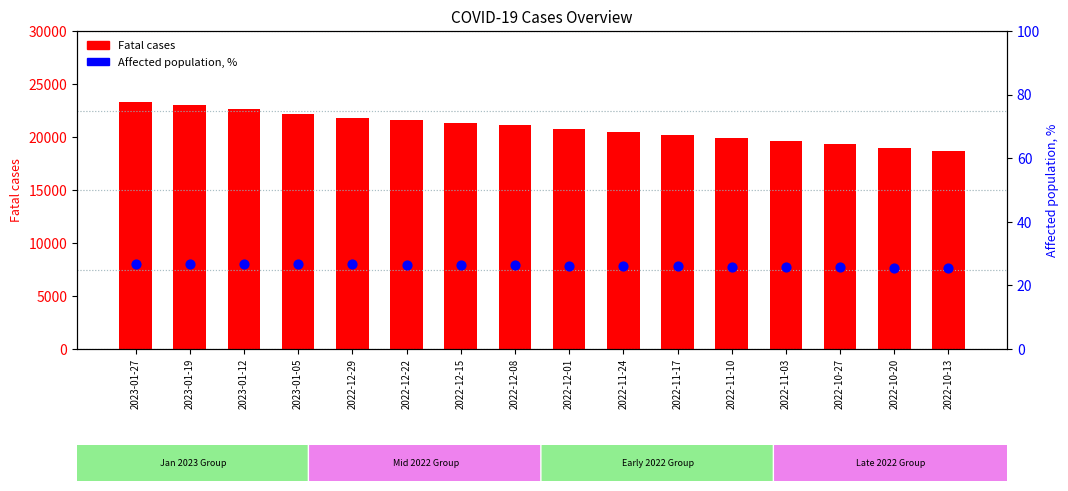

What are all the series names shown in the legend?

Fatal cases, Affected population, %